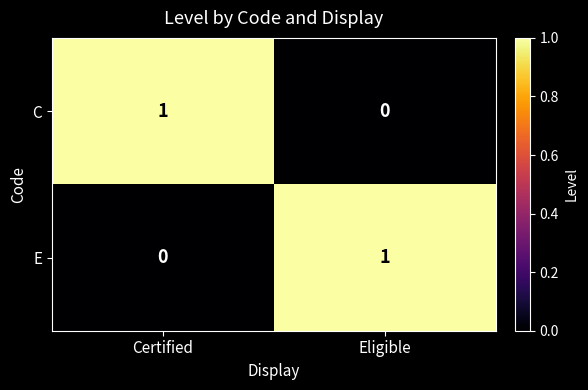

Where is C nearest to the value 0?

Eligible